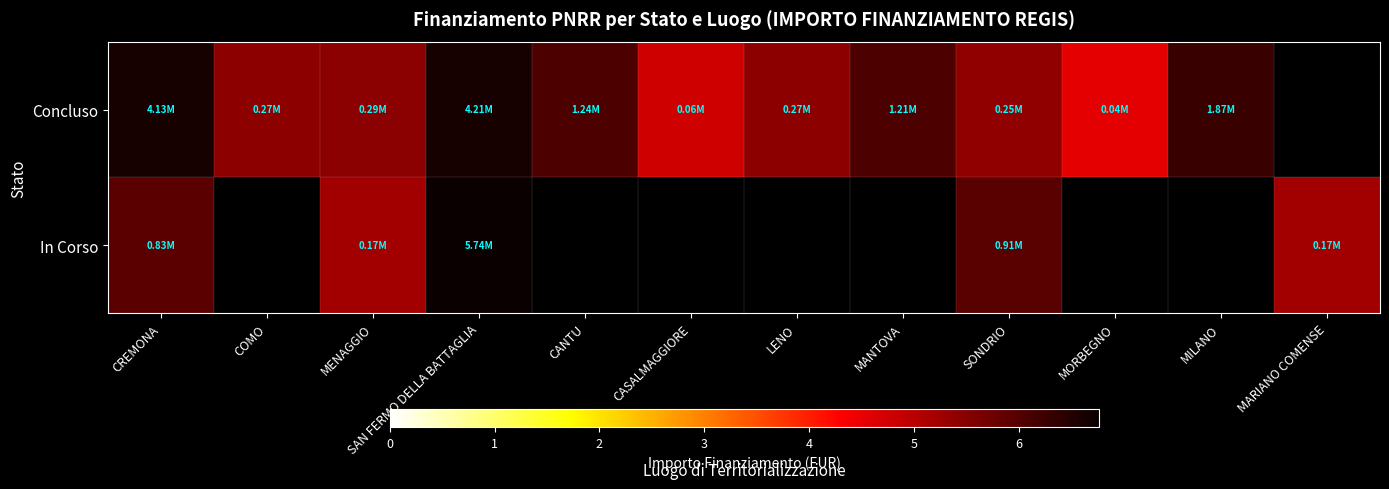

Rank the series by their average value, from lowest to highest.

Concluso, In Corso